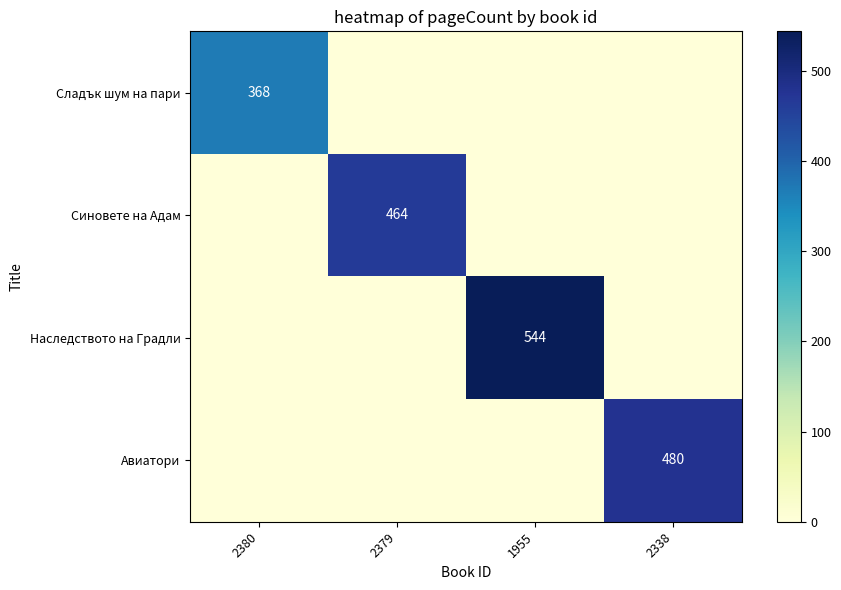

How many data points does each series have?

4